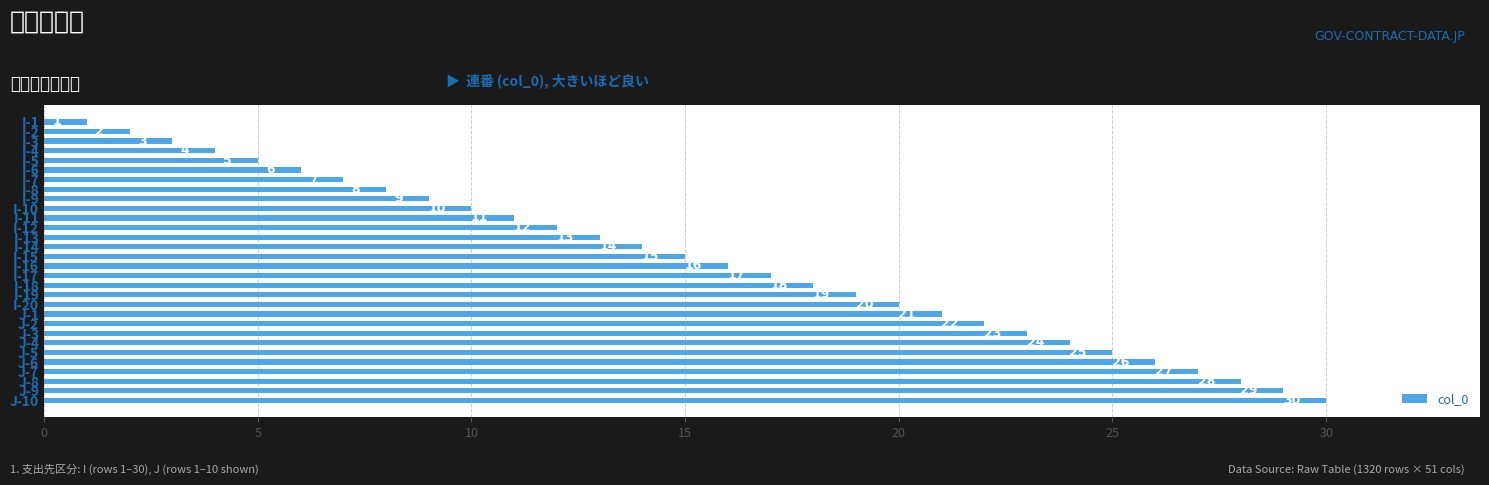

How many values are below 16?

15